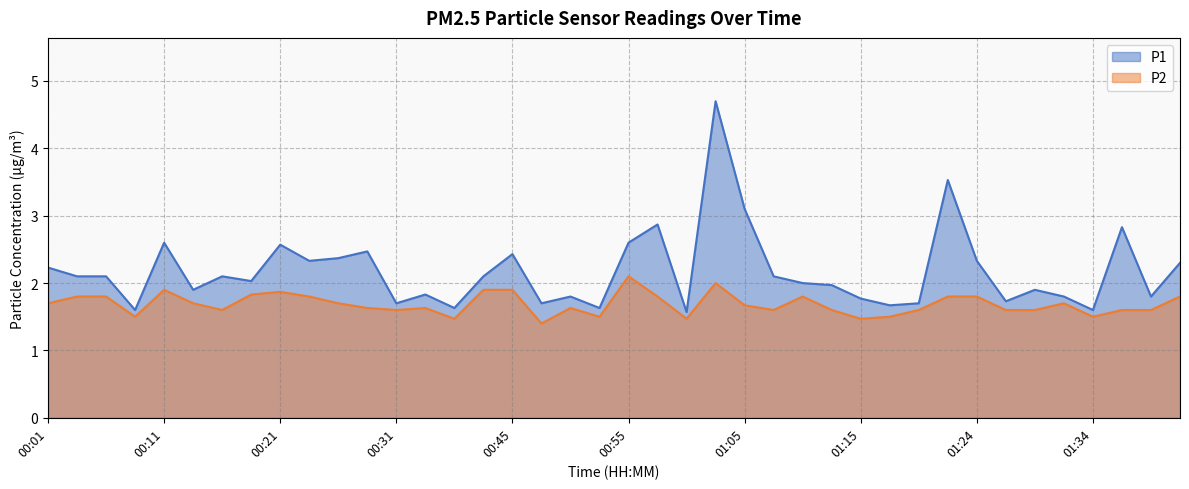

At which category does P1 reach its first local valley?

00:09